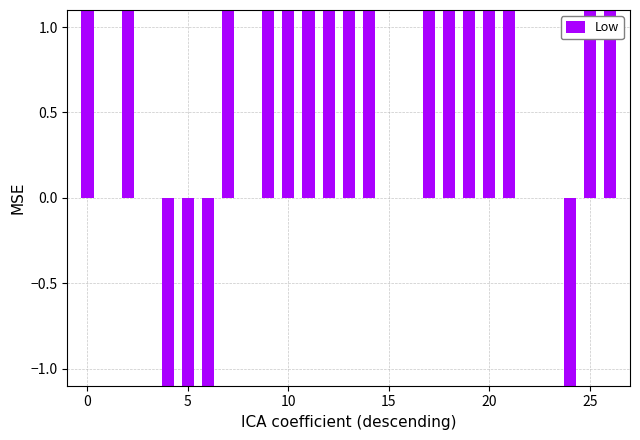

Where is the data nearest to the value 0?

5